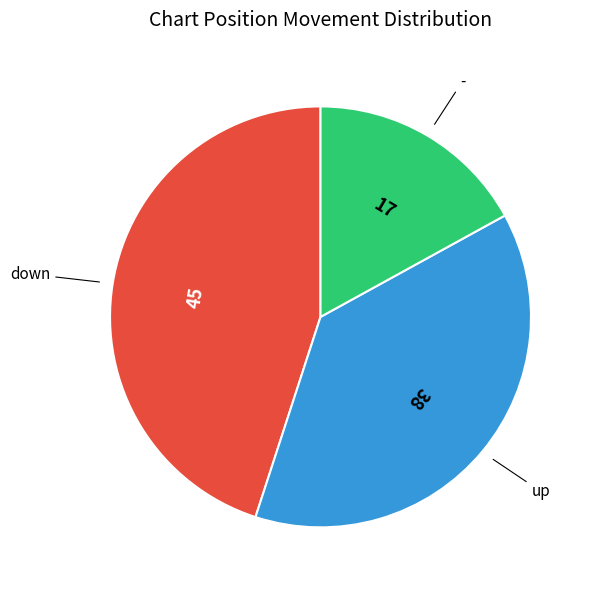

Is there any slice that represents more than half of the pie?

No